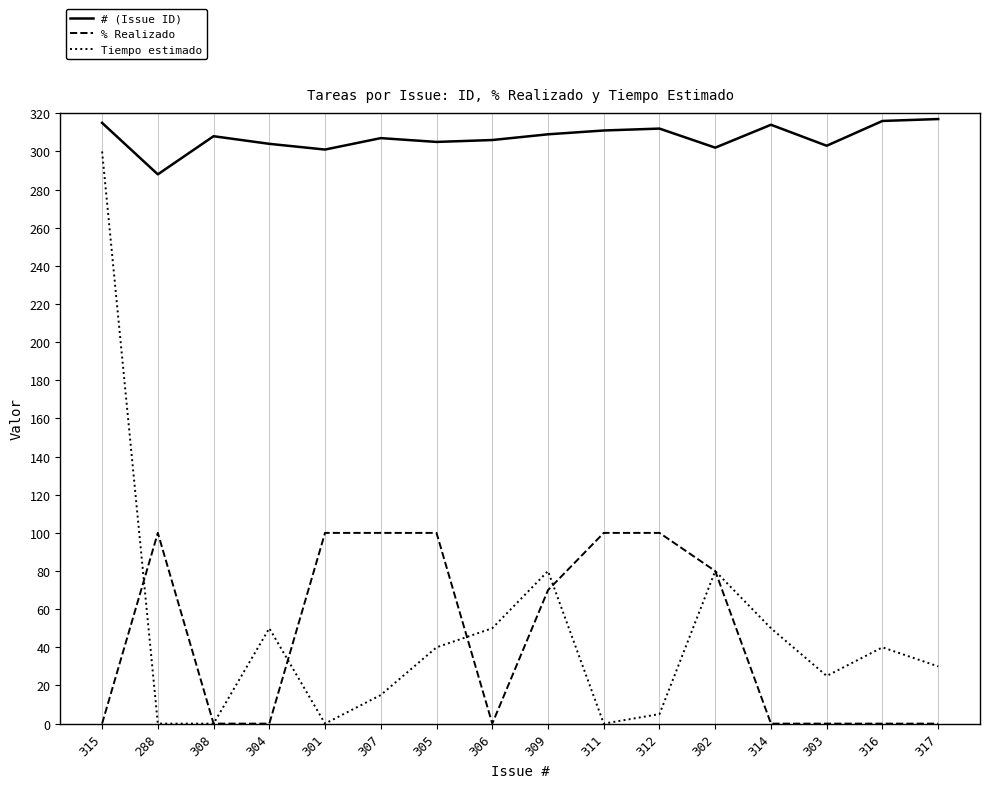

What is the sum of all # (Issue ID) values?

4918